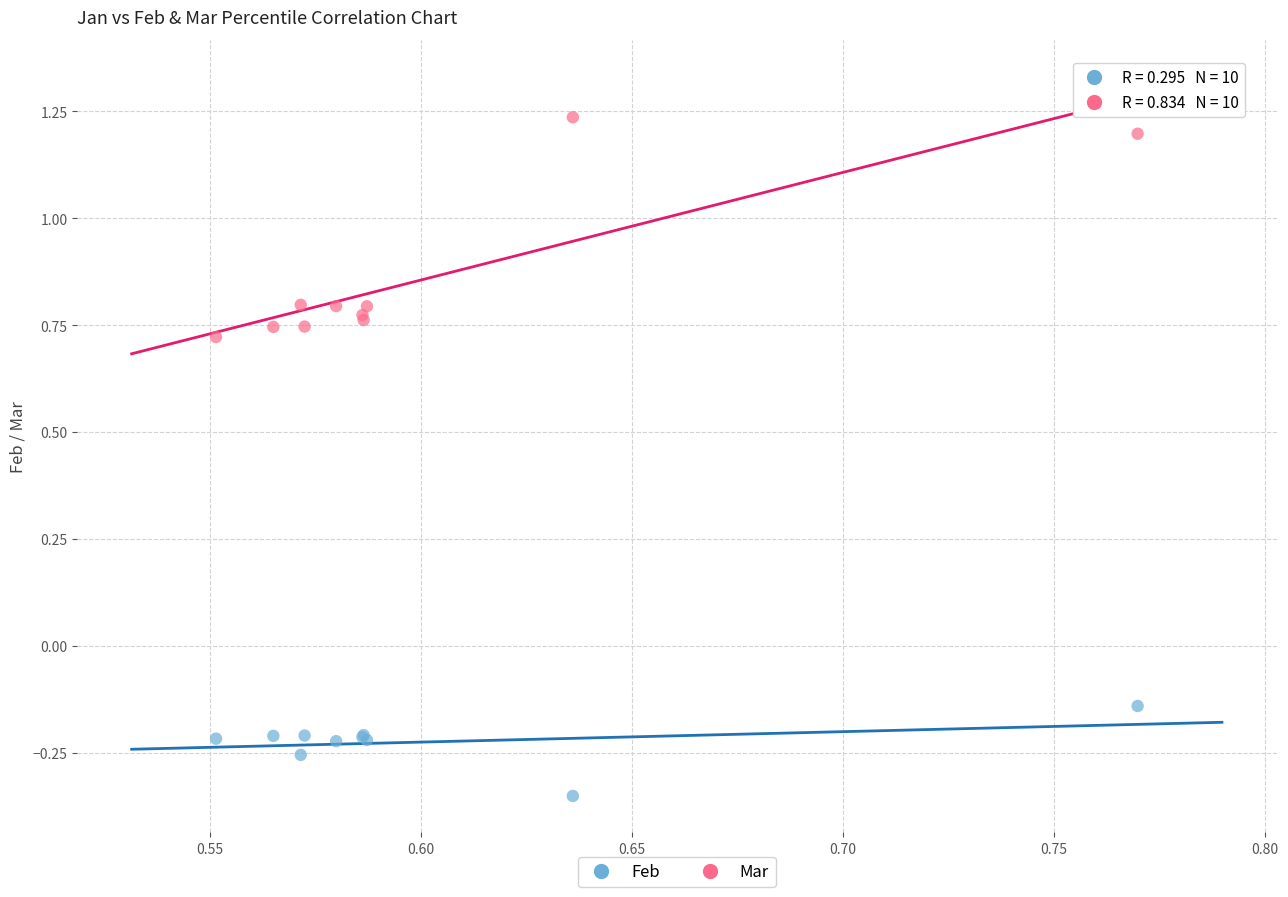

Which series reaches the maximum Y coordinate?

Mar